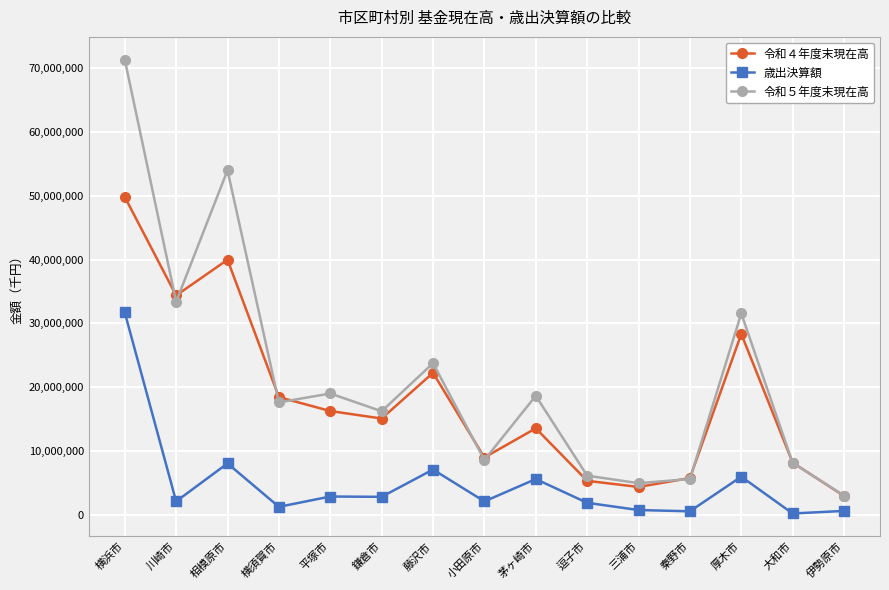

How many series are shown in this chart?

3